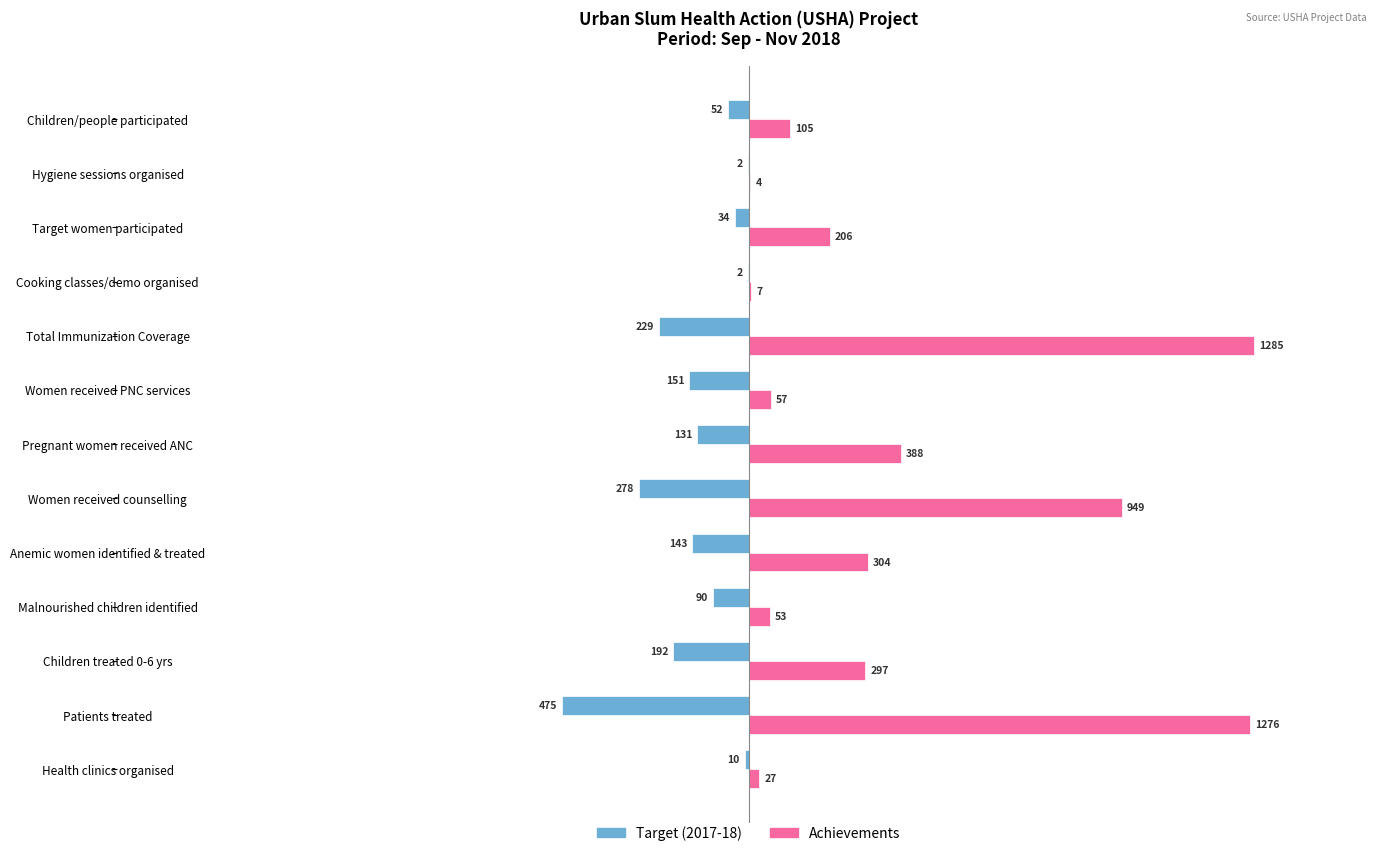

What are all the series names shown in the legend?

Target (2017-18), Achievements